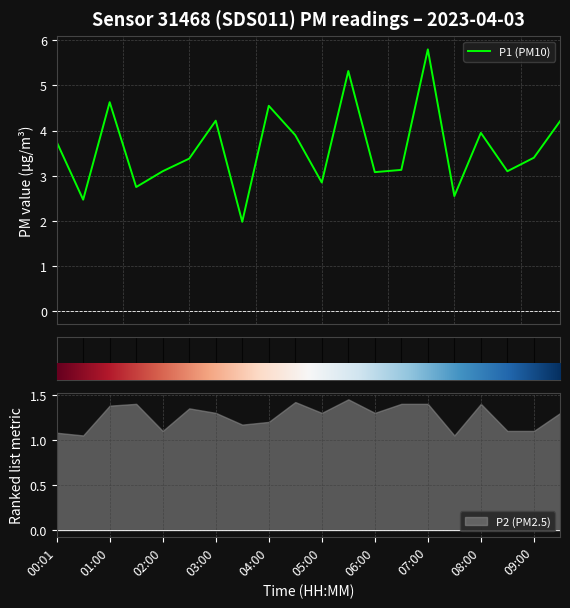

How many values exceed 3?

15